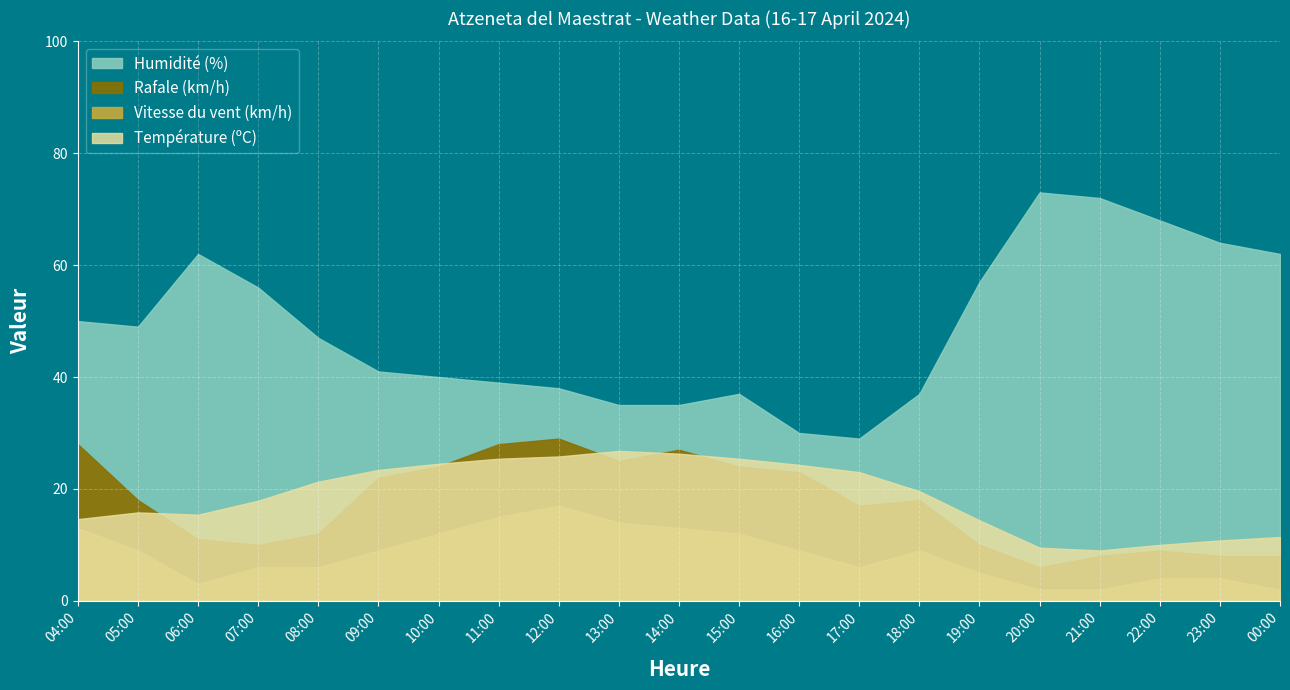

Where is the first local maximum for Température (ºC)?

05:00